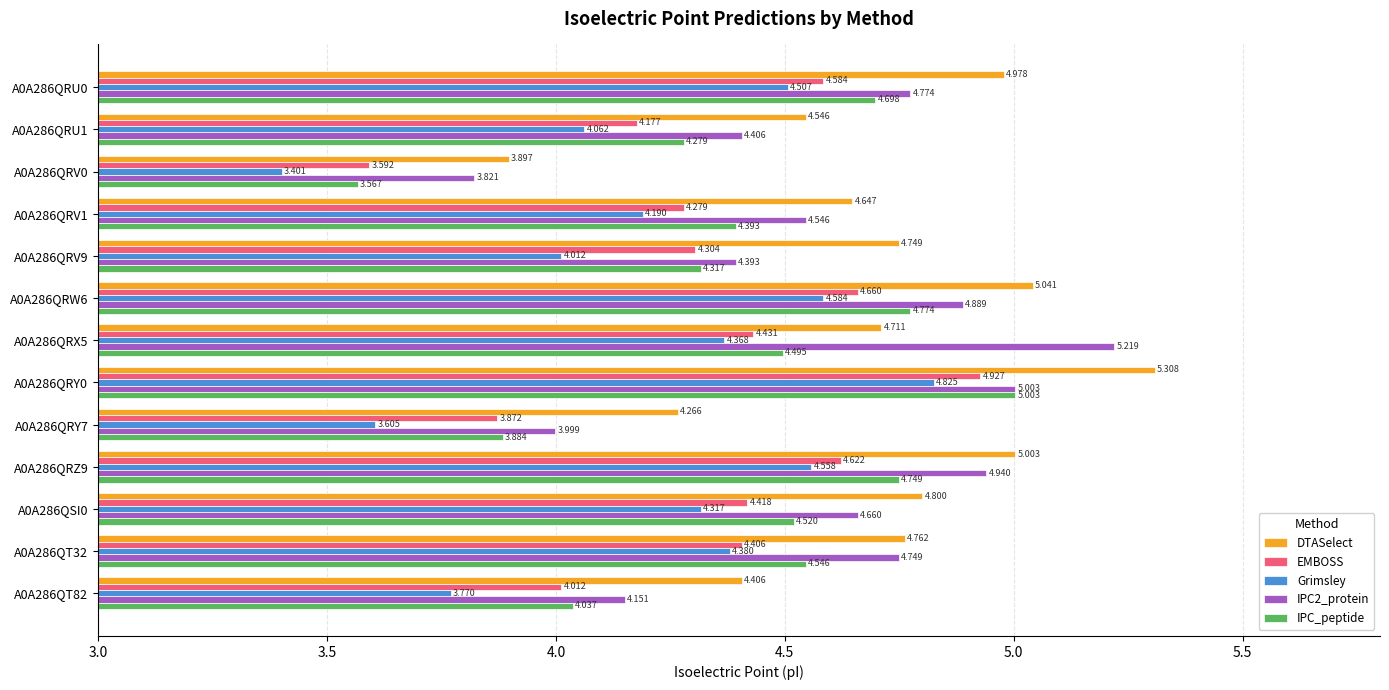

At which label does IPC_peptide reach its peak?

A0A286QRY0